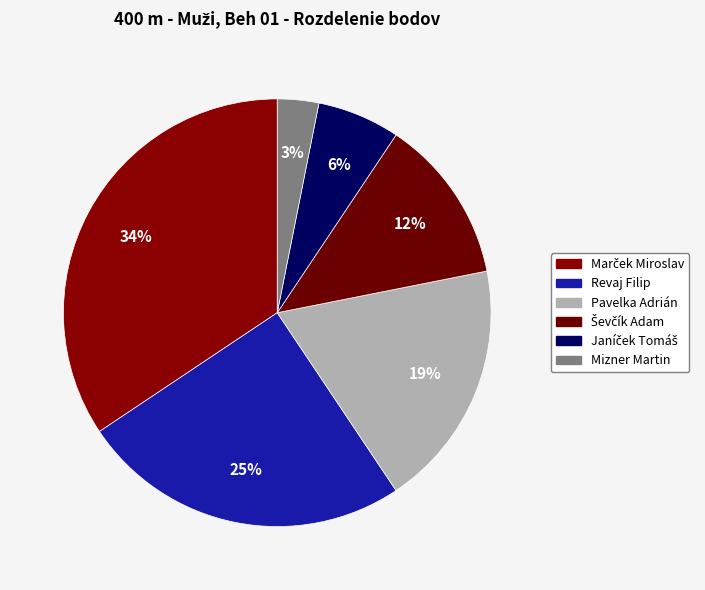

Between Janíček Tomáš and Mizner Martin, which is larger?

Janíček Tomáš